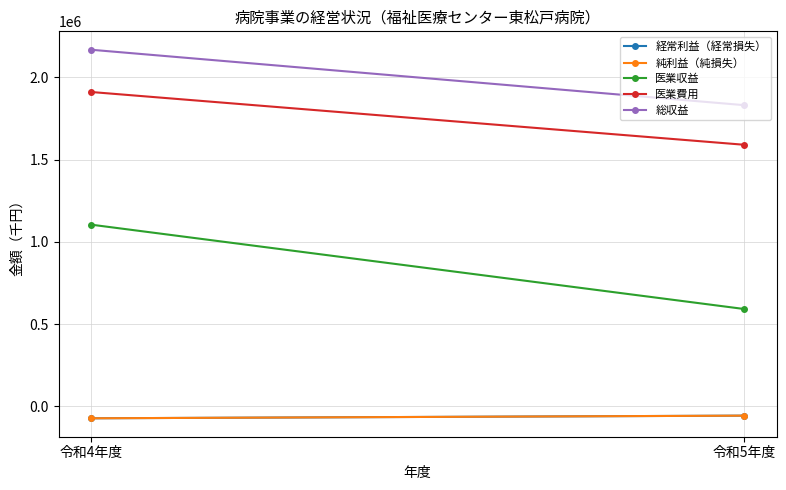

What is the approximate value of 医業費用 at 令和5年度, to the nearest 50?

1590700